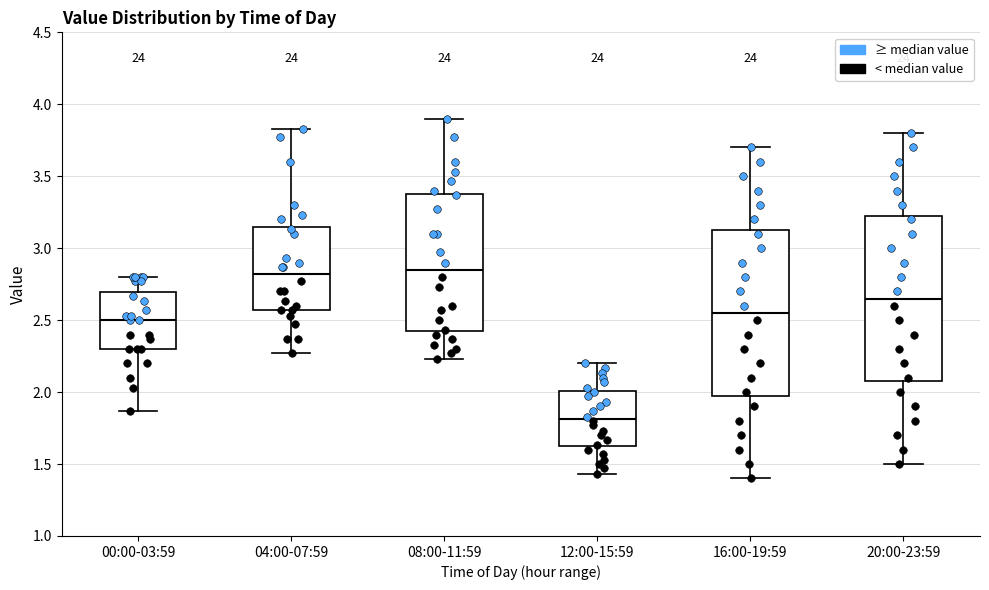

Reading left to right, transcribe this box plot: for each box, give where its median line is, the range the box spans, and where its two whiskers end, as read against the y-axis. The values are not printed on the chart, so give them approximately, as read against the axis.

00:00-03:59: median 2.50, box 2.30 to 2.70, whiskers 1.85 to 2.80
04:00-07:59: median 2.80, box 2.55 to 3.15, whiskers 2.25 to 3.85
08:00-11:59: median 2.85, box 2.40 to 3.40, whiskers 2.25 to 3.90
12:00-15:59: median 1.80, box 1.60 to 2.00, whiskers 1.45 to 2.20
16:00-19:59: median 2.55, box 2.00 to 3.15, whiskers 1.40 to 3.70
20:00-23:59: median 2.65, box 2.10 to 3.25, whiskers 1.50 to 3.80